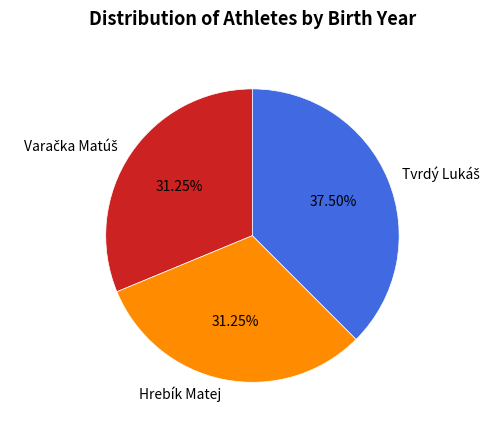

Is there any slice that represents more than half of the pie?

No